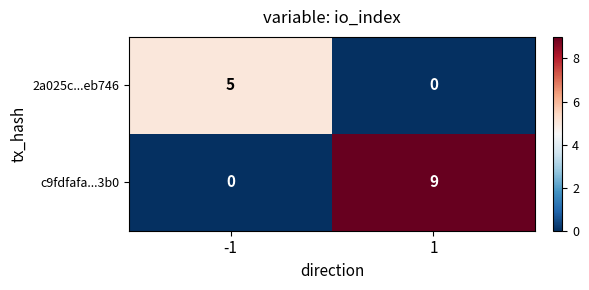

Reading right to left, extract all data points from this chart.

2a025c...eb746: 0	5
c9fdfafa...3b0: 9	0